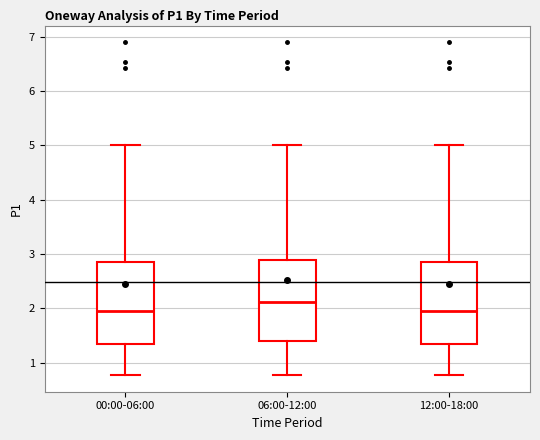

Reading left to right, transcribe this box plot: for each box, give where its median line is, the range the box spans, and where its two whiskers end, as read against the y-axis. The values are not printed on the chart, so give them approximately, as read against the axis.

00:00-06:00: median 2.0, box 1.4 to 2.9, whiskers 0.8 to 5.0
06:00-12:00: median 2.1, box 1.4 to 2.9, whiskers 0.8 to 5.0
12:00-18:00: median 2.0, box 1.4 to 2.9, whiskers 0.8 to 5.0